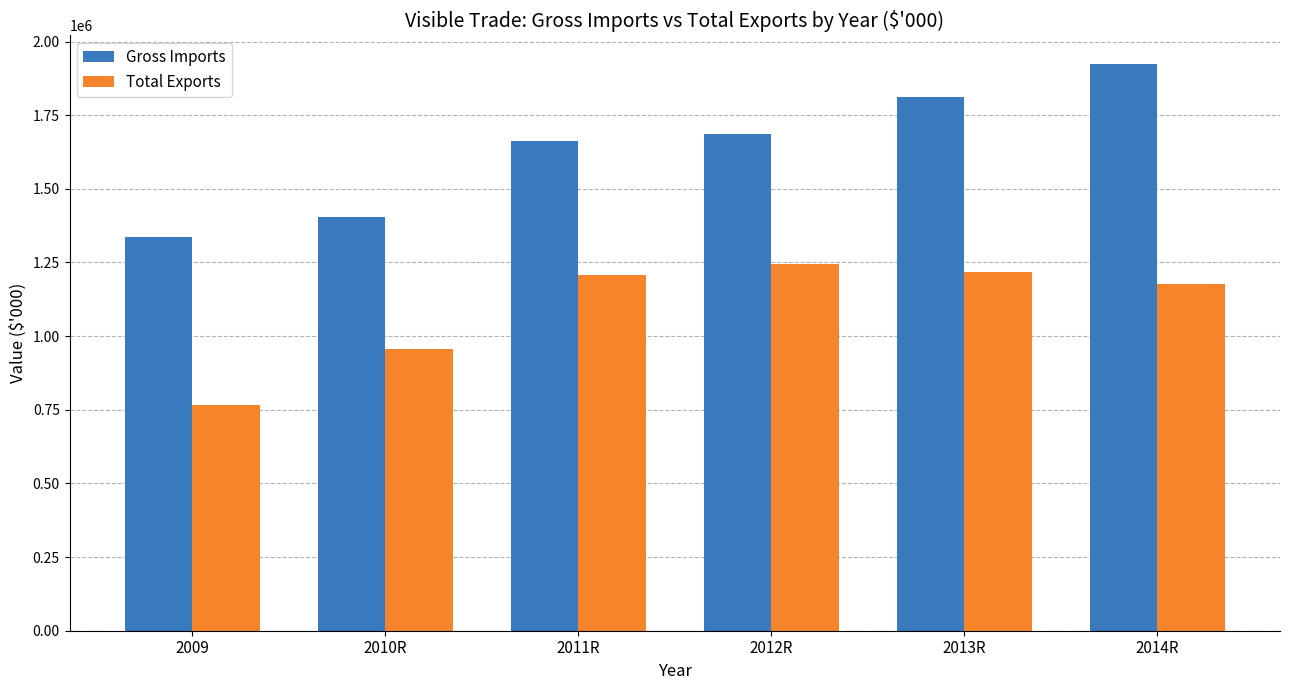

Which series has the largest total across all categories?

Gross Imports